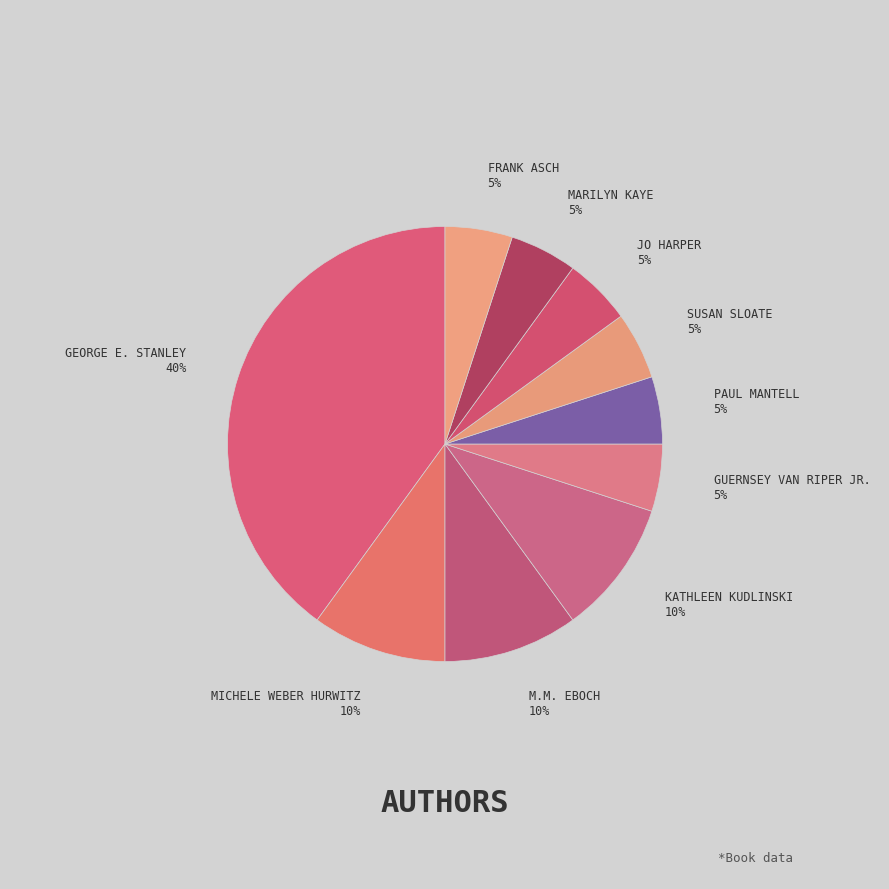

Which category has the biggest portion of the pie?

George E. Stanley (1264102)